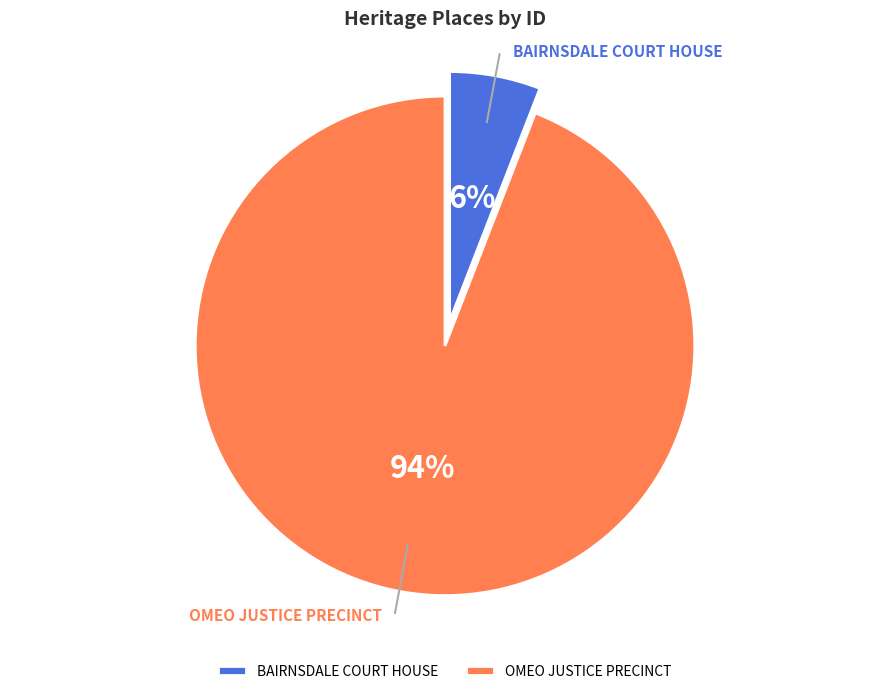

What percentage is the OMEO JUSTICE PRECINCT slice, to the nearest percent?

94%